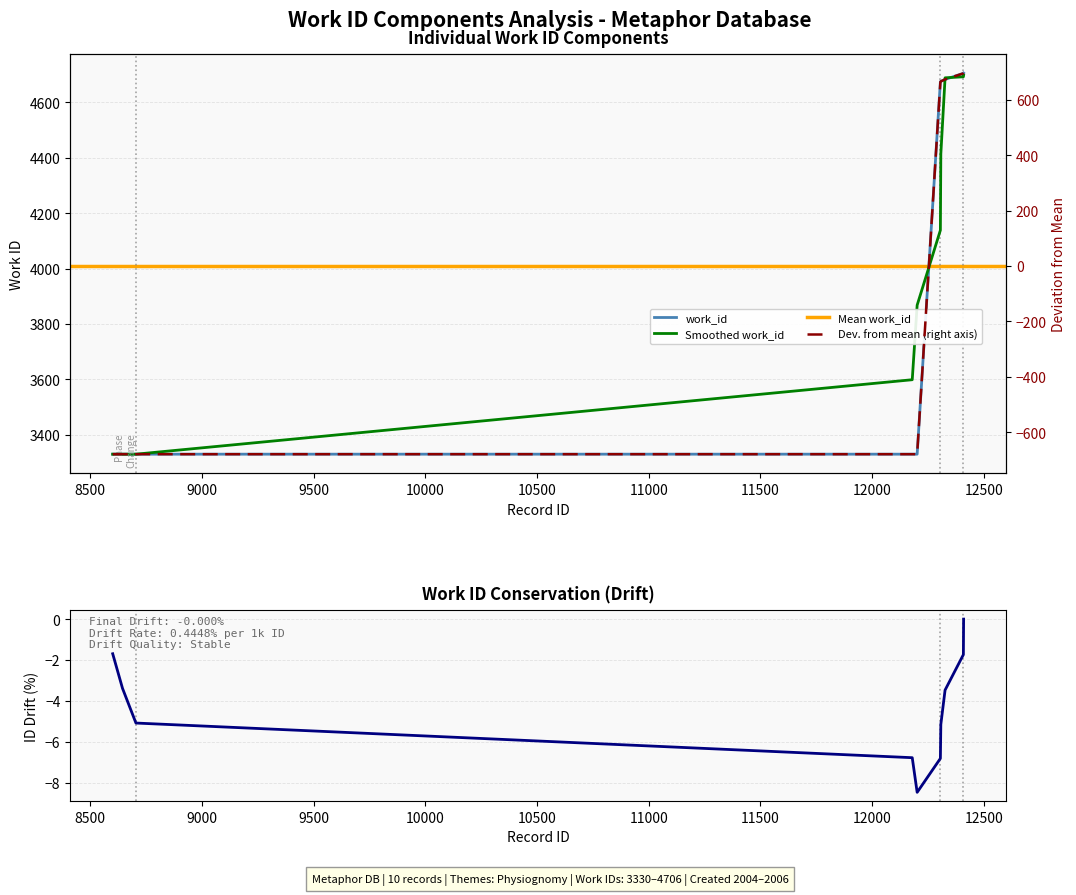

Which has a higher value, 12180 or 12409?

12409